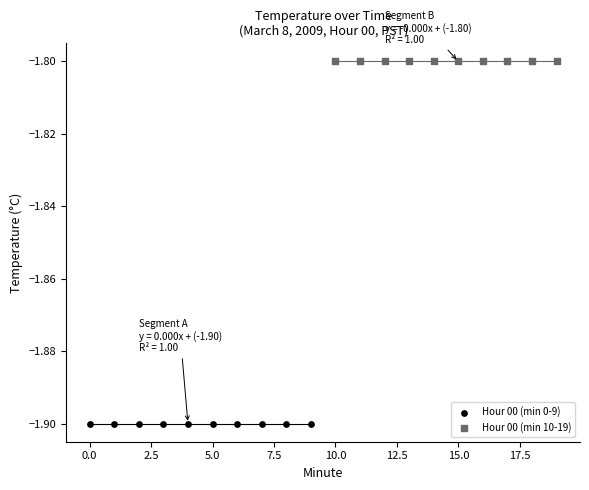

Which series reaches the maximum Y coordinate?

Hour 00 (min 10-19)